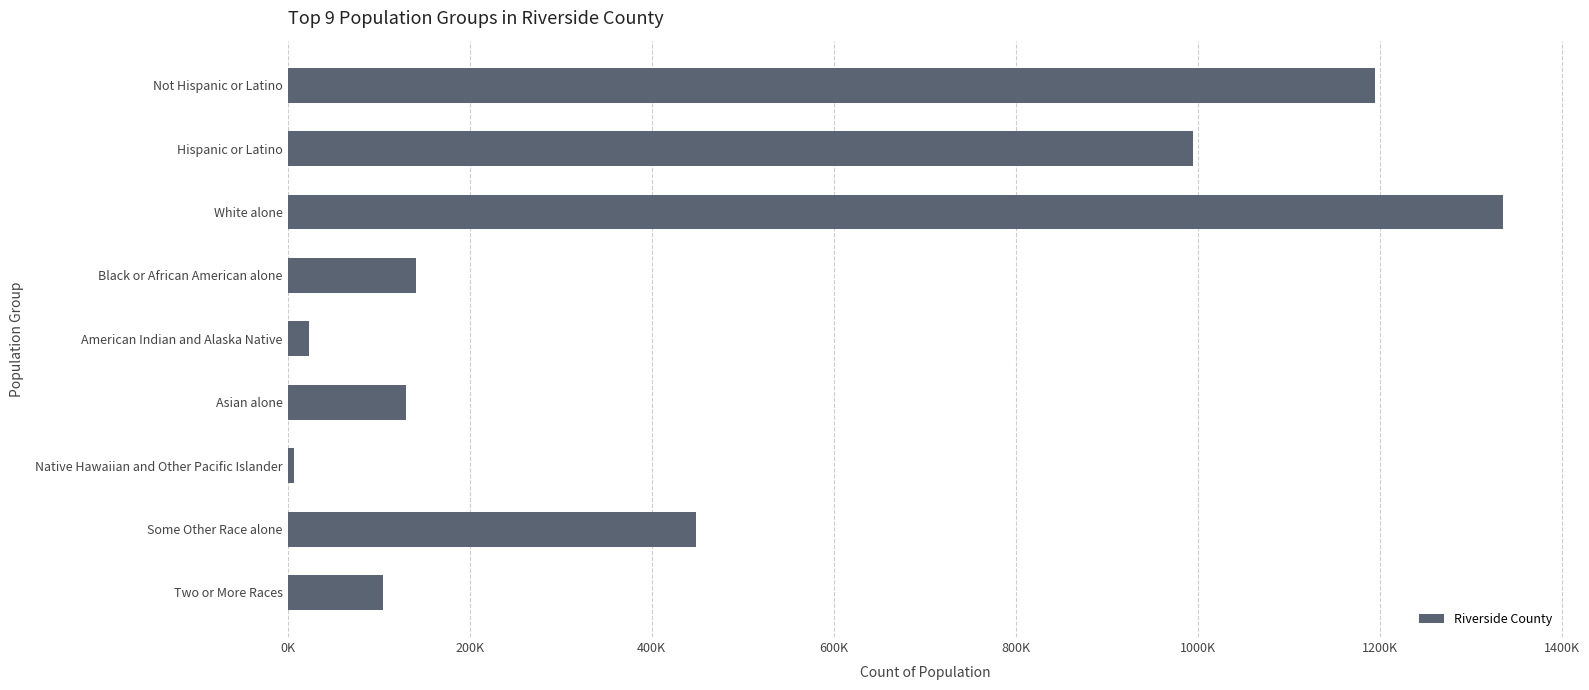

Does the chart contain any negative values?

No